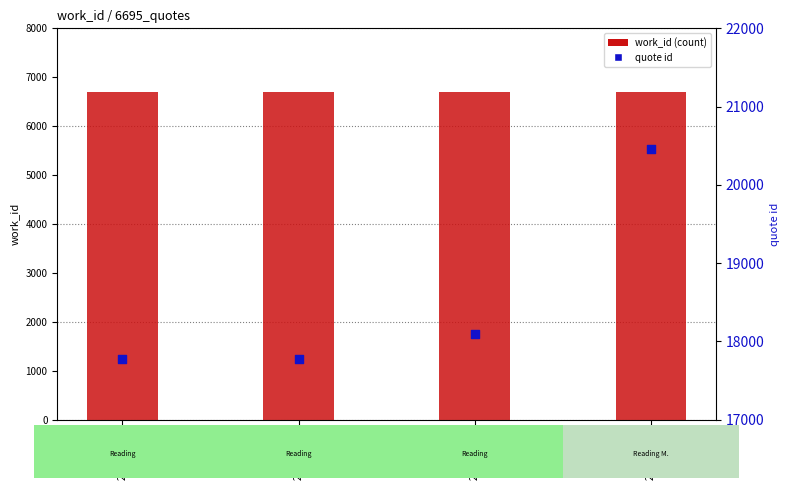

What are all the series names shown in the legend?

work_id, quote id